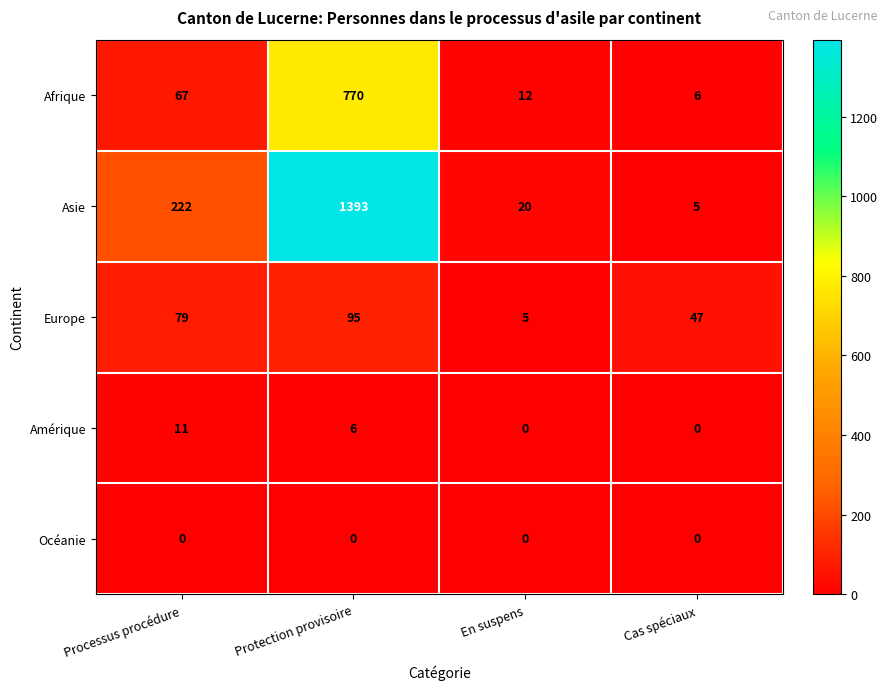

What is the total value across all series at En suspens?

37